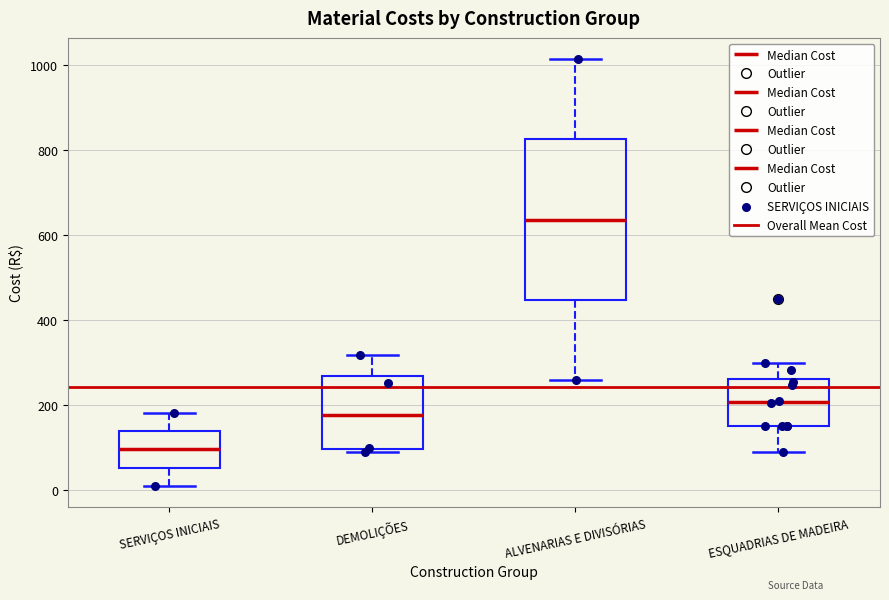

Reading left to right, read every box against the y-axis: the position of its median line, the range the box covers, and the ends of its whiskers. The values are not printed on the chart, so give them approximately, as read against the axis.

SERVIÇOS INICIAIS: median 100, box 60 to 140, whiskers 0 to 180
DEMOLIÇÕES: median 180, box 100 to 260, whiskers 80 to 320
ALVENARIAS E DIVISÓRIAS: median 640, box 440 to 820, whiskers 260 to 1020
ESQUADRIAS DE MADEIRA: median 200, box 160 to 260, whiskers 100 to 300